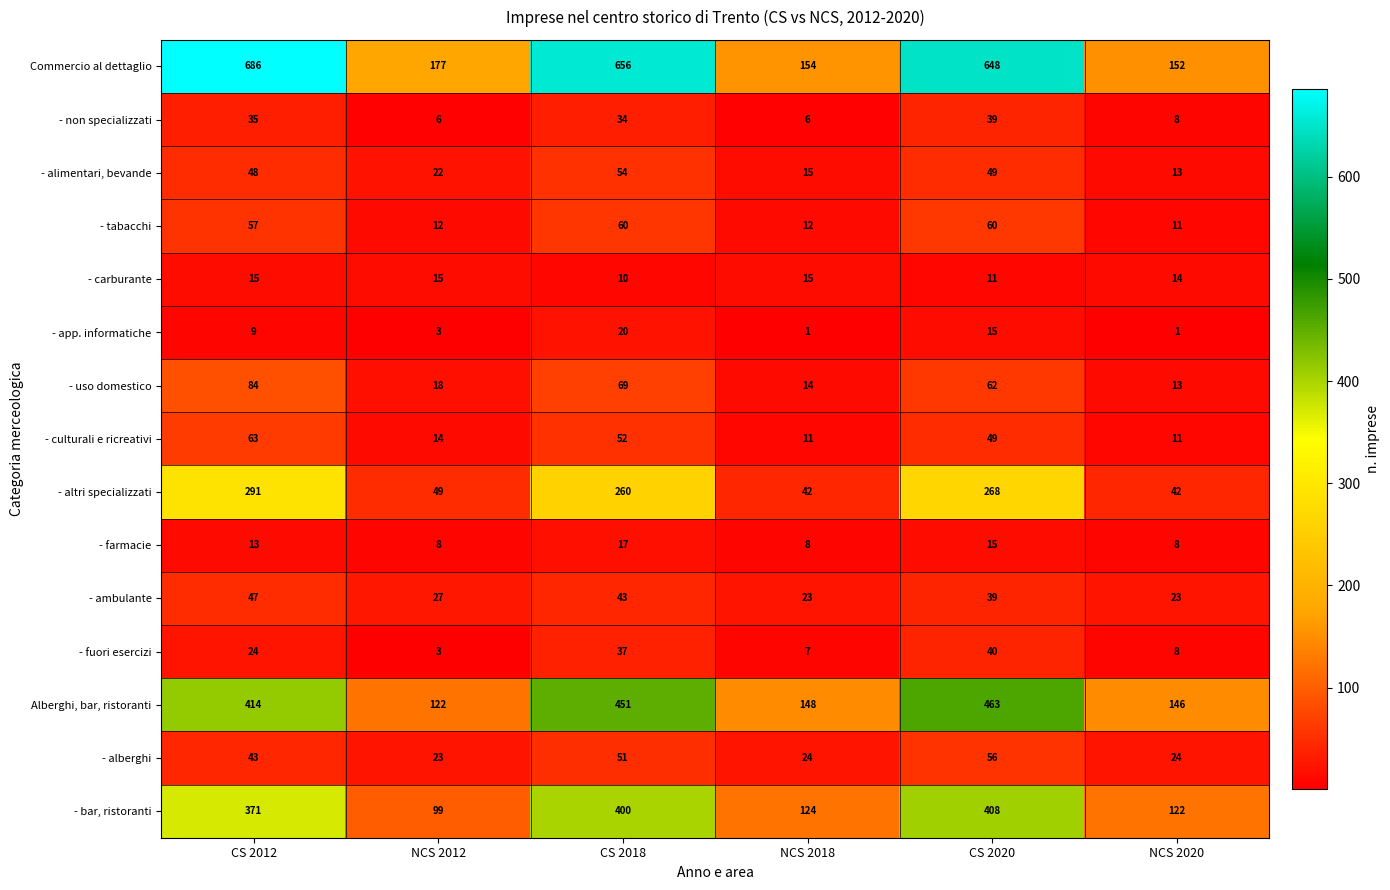

Read the - uso domestico value at CS 2012, to the nearest 5.

85